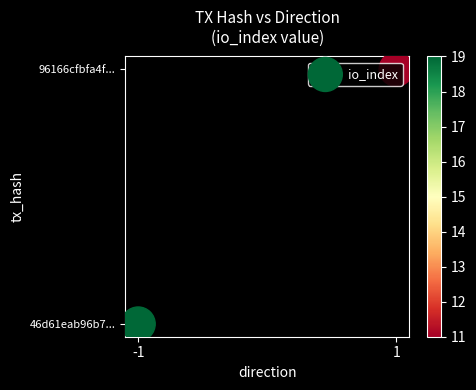

Which has a higher value, -1 or 1?

1